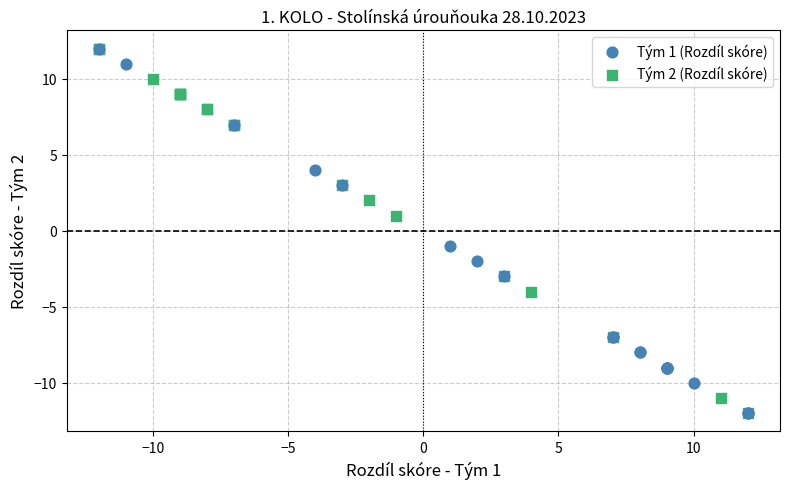

What are all the series names shown in the legend?

Tým 1 (Rozdíl skóre), Tým 2 (Rozdíl skóre)